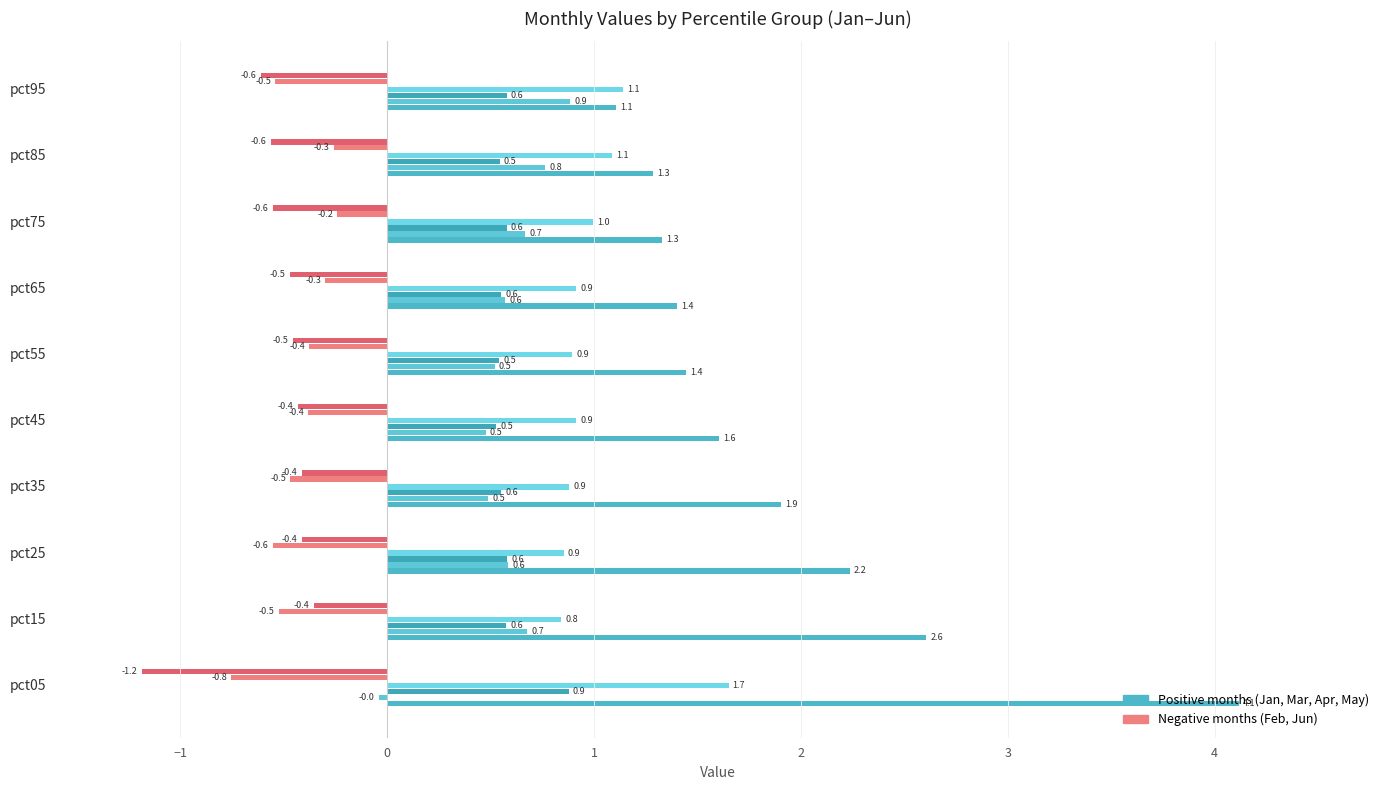

Reading right to left, extract all data points from this chart.

Jan: 1.1	1.3	1.3	1.4	1.4	1.6	1.9	2.2	2.6	4.1
Mar: 0.9	0.8	0.7	0.6	0.5	0.5	0.5	0.6	0.7	-0.0
Apr: 0.6	0.5	0.6	0.6	0.5	0.5	0.6	0.6	0.6	0.9
May: 1.1	1.1	1.0	0.9	0.9	0.9	0.9	0.9	0.8	1.7
Feb: -0.5	-0.3	-0.2	-0.3	-0.4	-0.4	-0.5	-0.6	-0.5	-0.8
Jun: -0.6	-0.6	-0.6	-0.5	-0.5	-0.4	-0.4	-0.4	-0.4	-1.2